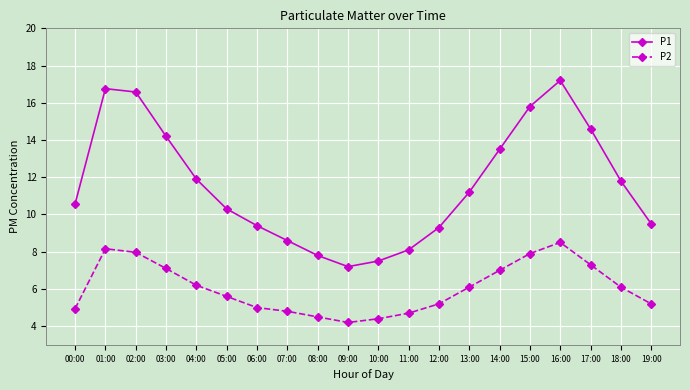

What is the label of the 17th point from the right?

03:00